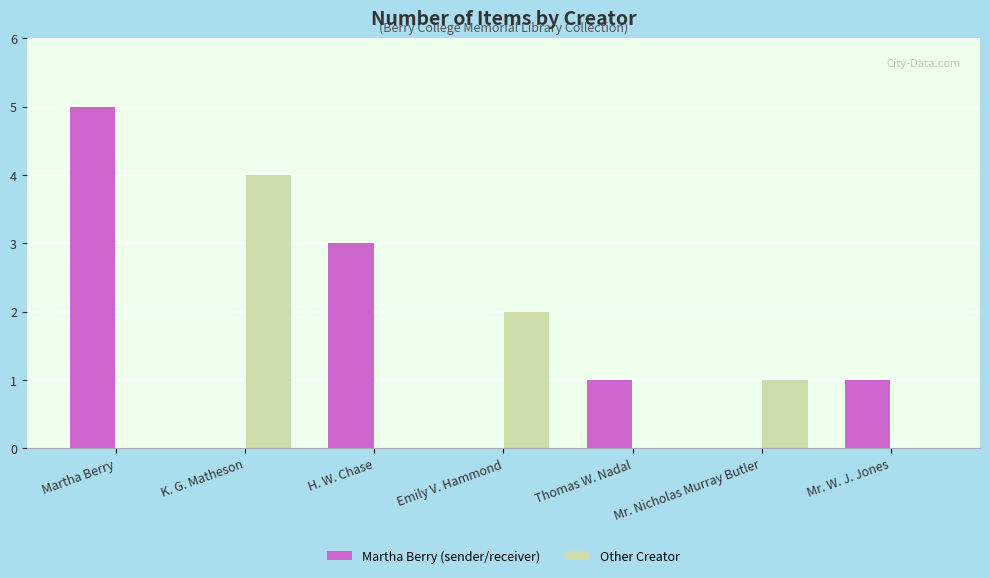

The Martha Berry (sender/receiver) series shows 3 at Mr. Nicholas Murray Butler. True or false?

False